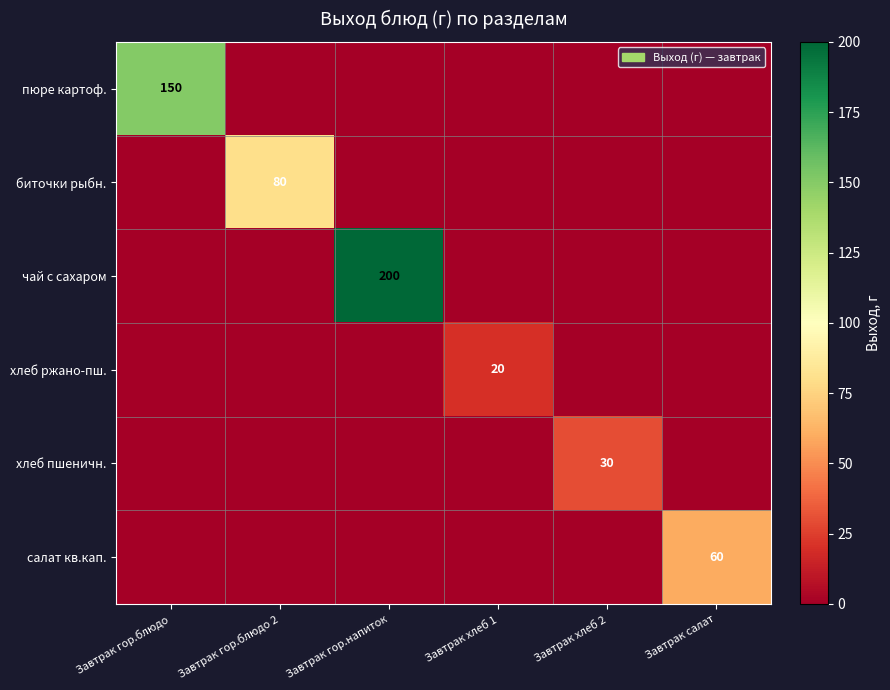

The value of пюре картоф. at Завтрак гор.блюдо is 51. True or false?

False